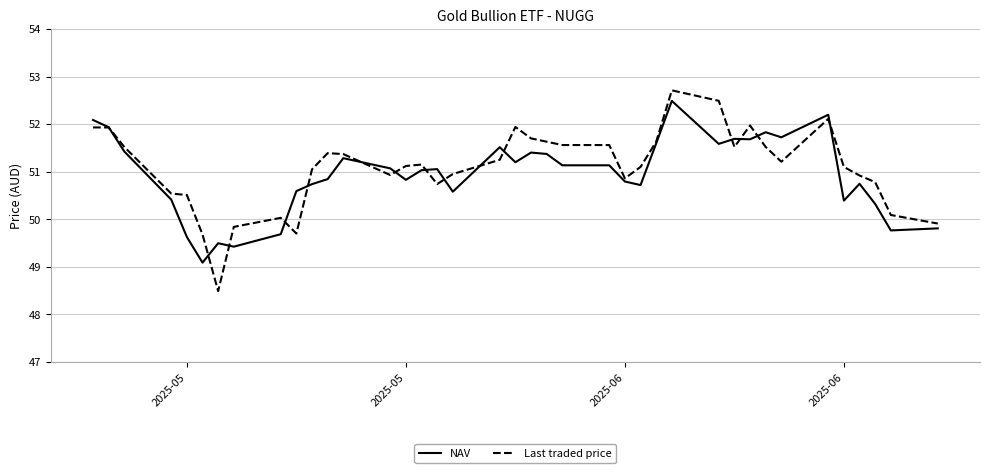

List the series in order of their overall mean, lowest first.

NAV, Last traded price